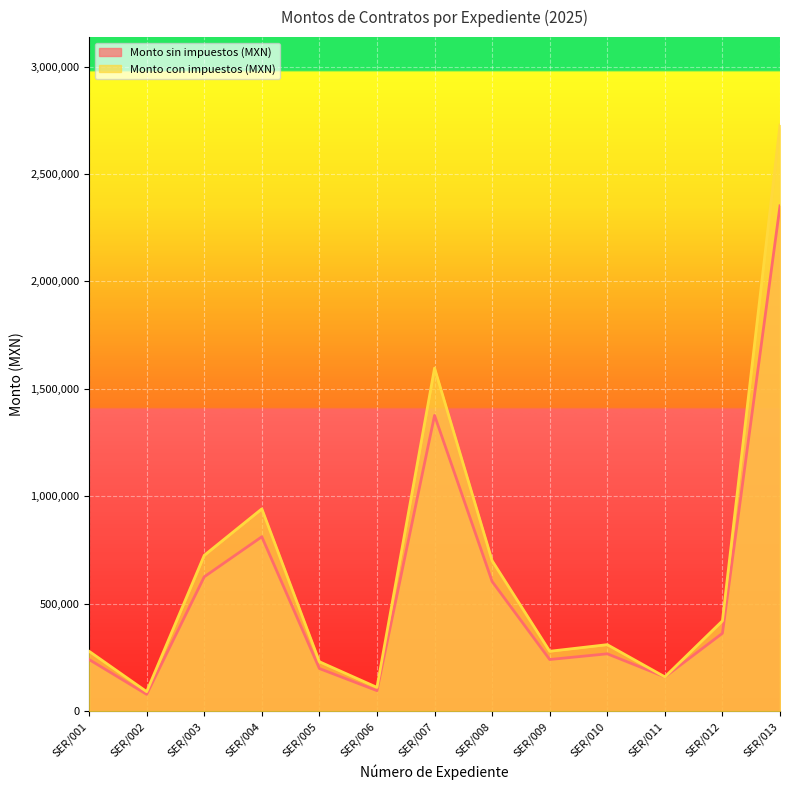

What is the sum of all Monto sin impuestos (MXN) values?

7407227.7